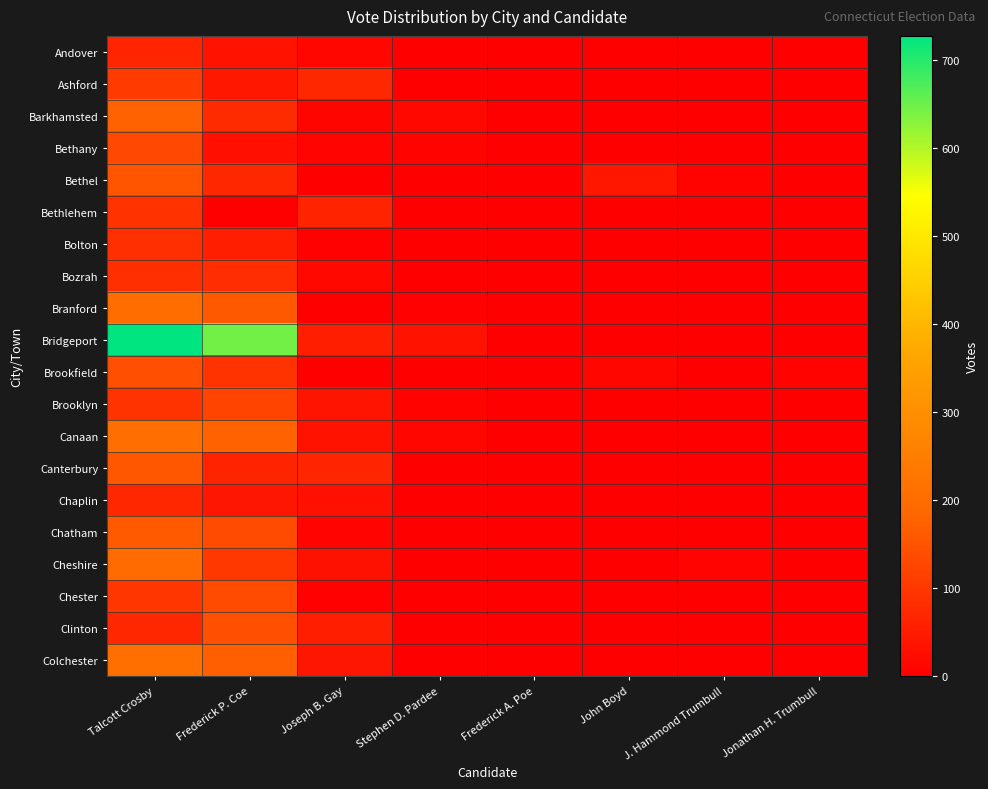

What is the difference between the highest and lowest values at John Boyd?

42